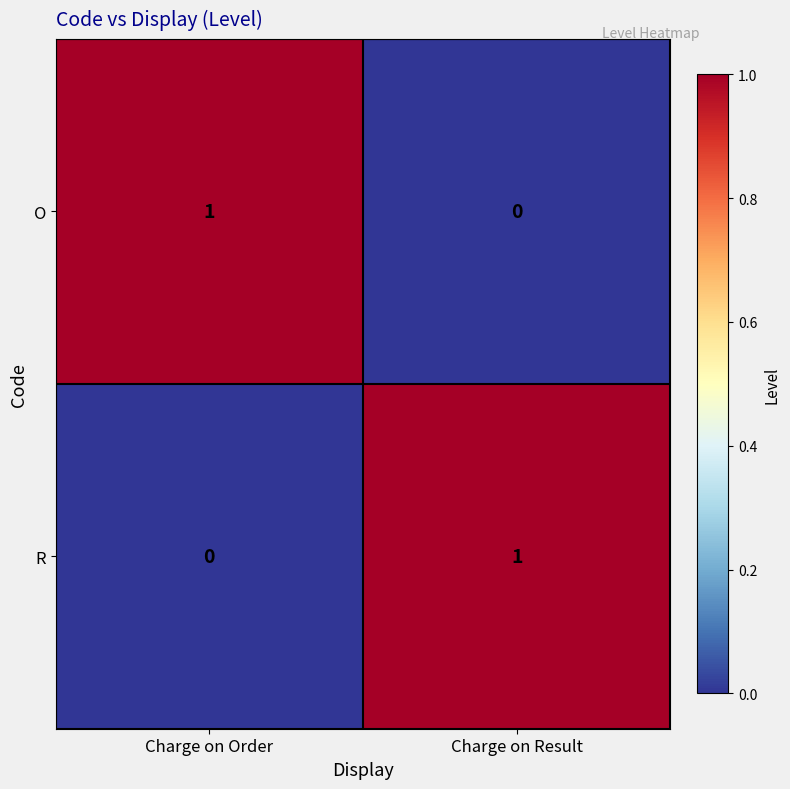

Where is O nearest to the value 0?

Charge on Result